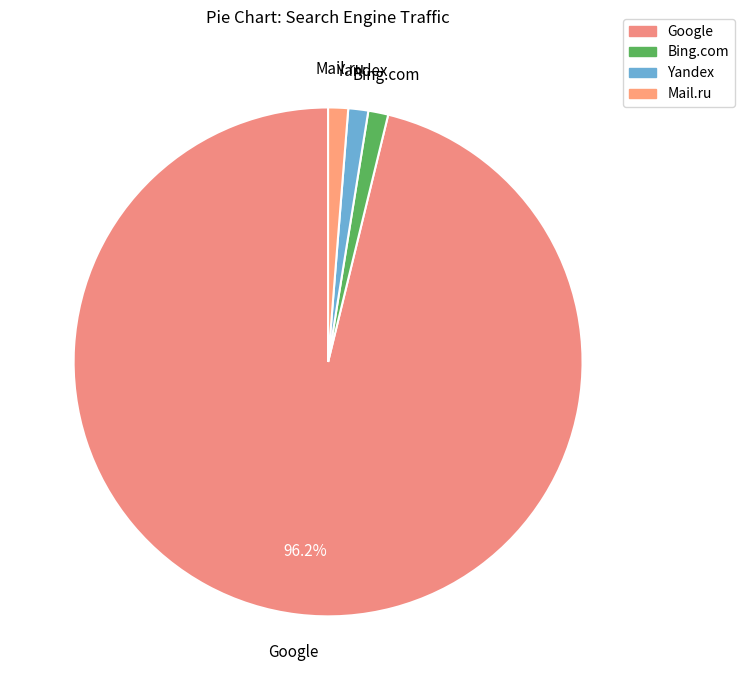

Is Google the majority of the pie?

Yes